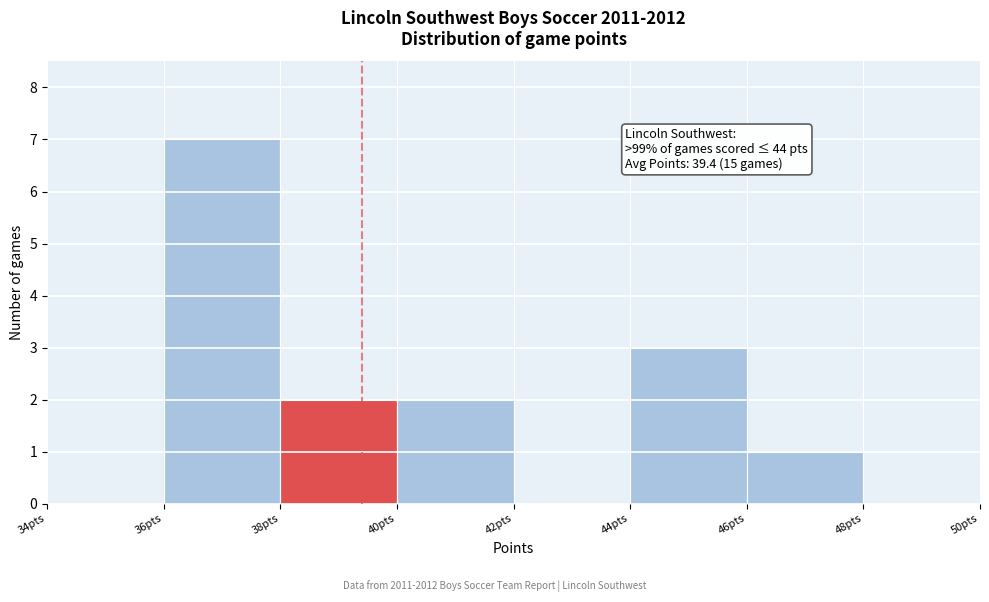

Over which range of the x-axis is the bar tallest?

36 to 38